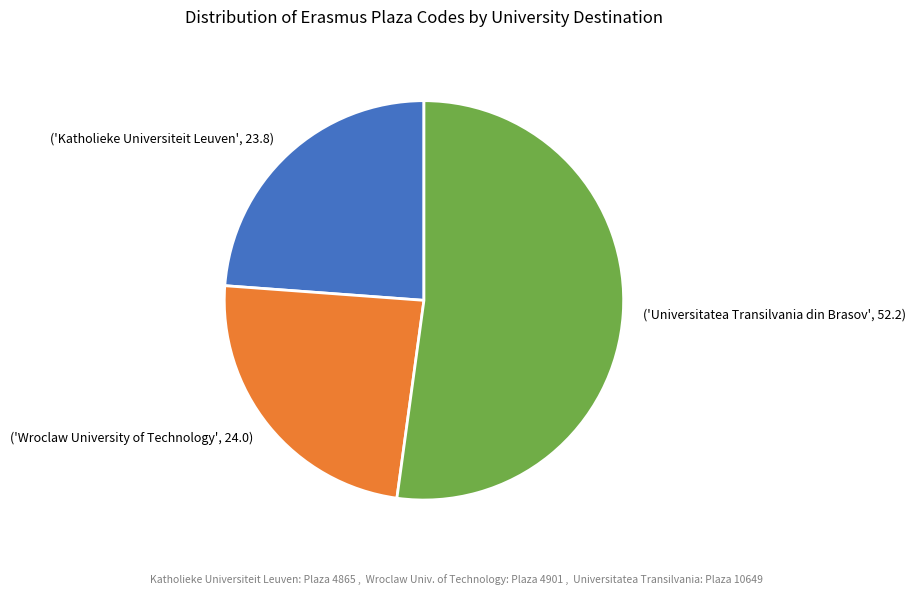

Is there a majority slice in this chart?

Yes